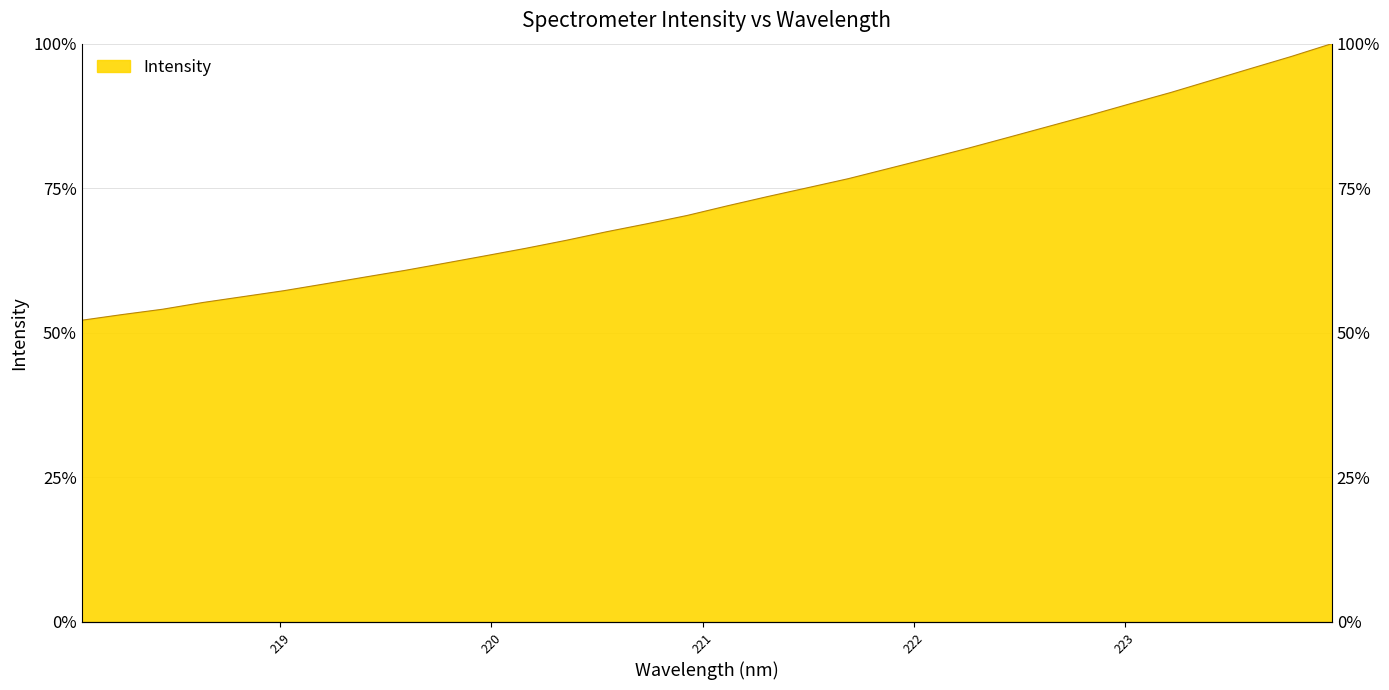

List the labels in order of value, largest first.

223.9802, 223.7895, 223.5987, 223.408, 223.2172, 223.0264, 222.8355, 222.6447, 222.4538, 222.263, 222.0721, 221.8812, 221.6902, 221.4993, 221.3083, 221.1174, 220.9264, 220.7354, 220.5444, 220.3533, 220.1623, 219.9712, 219.7801, 219.589, 219.3979, 219.2067, 219.0156, 218.8244, 218.6332, 218.442, 218.2508, 218.0596